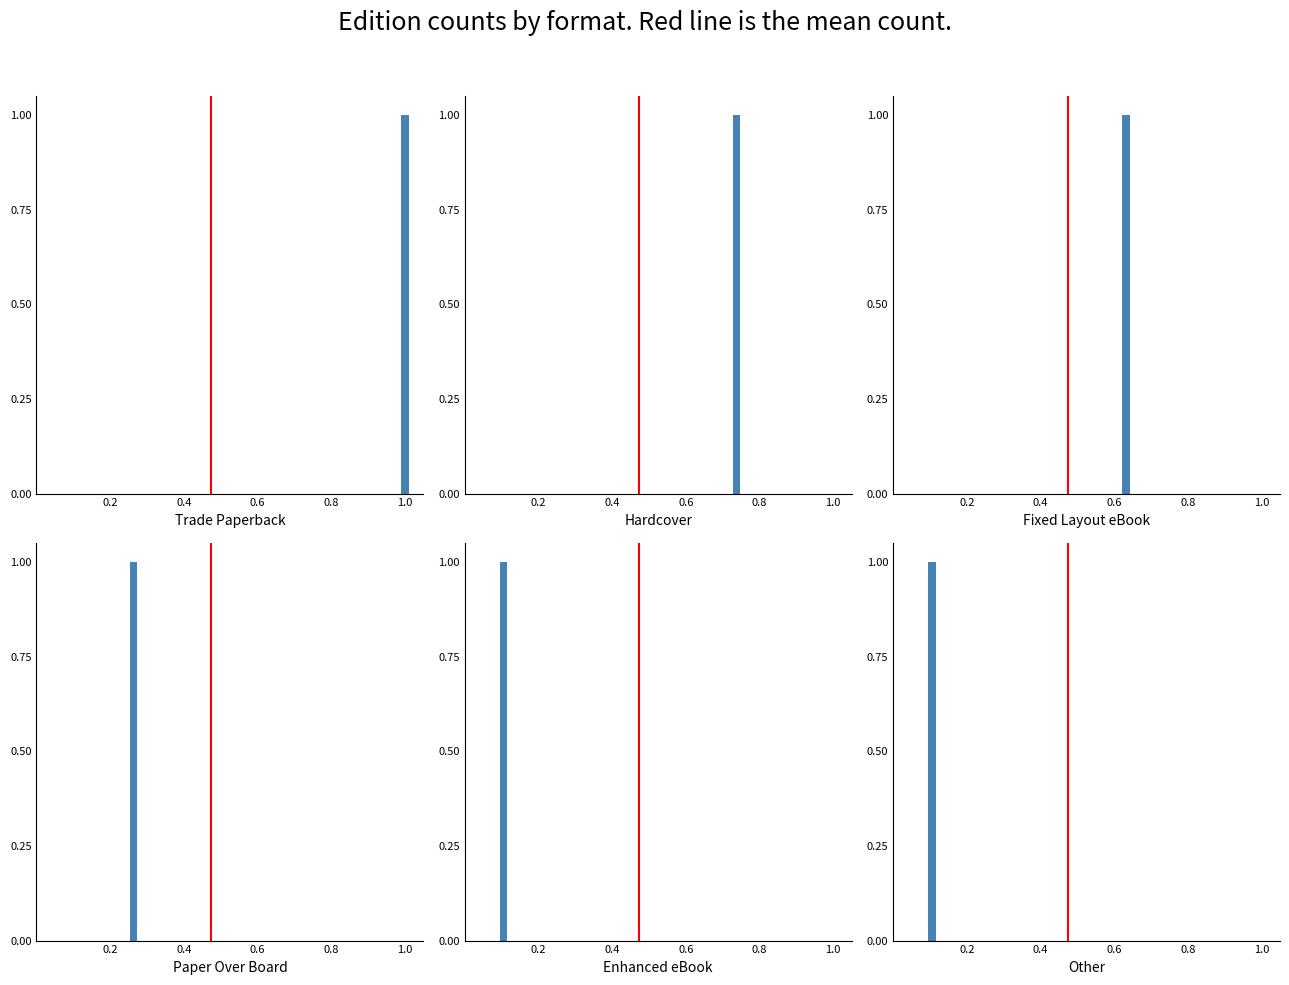

At which label is the value closest to 0?

0.2